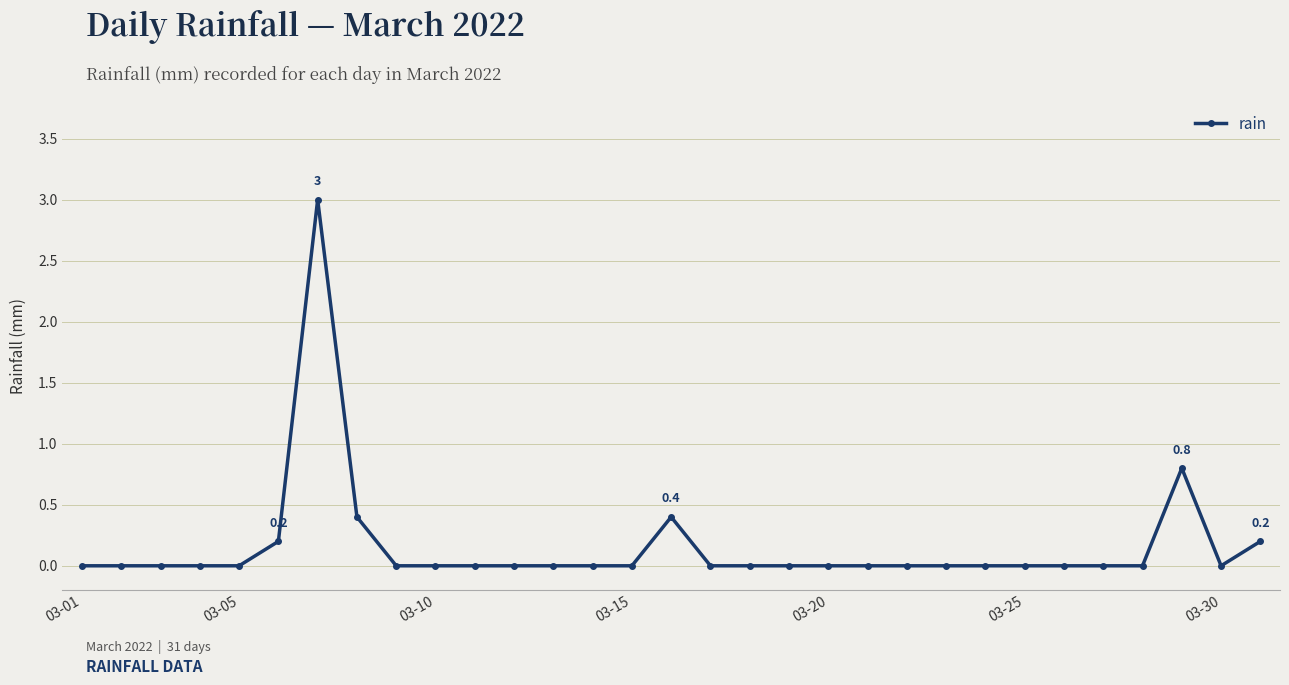

What is the greatest value displayed?

3.0